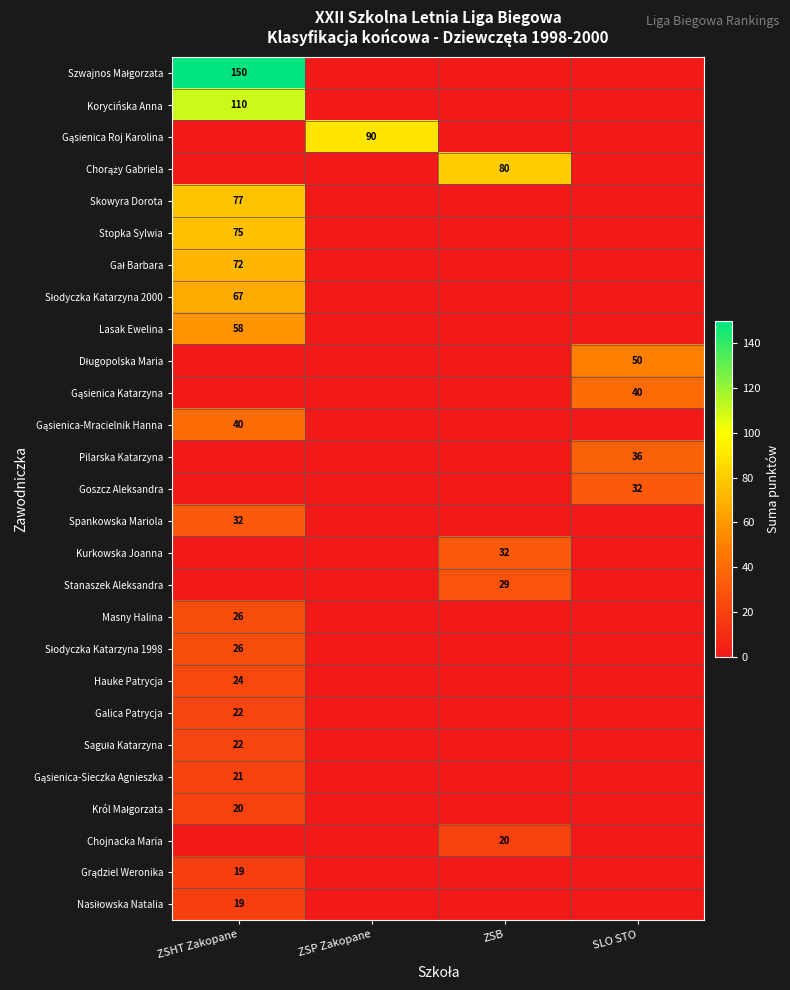

The Skowyra Dorota series shows 77 at ZSHT Zakopane. True or false?

True